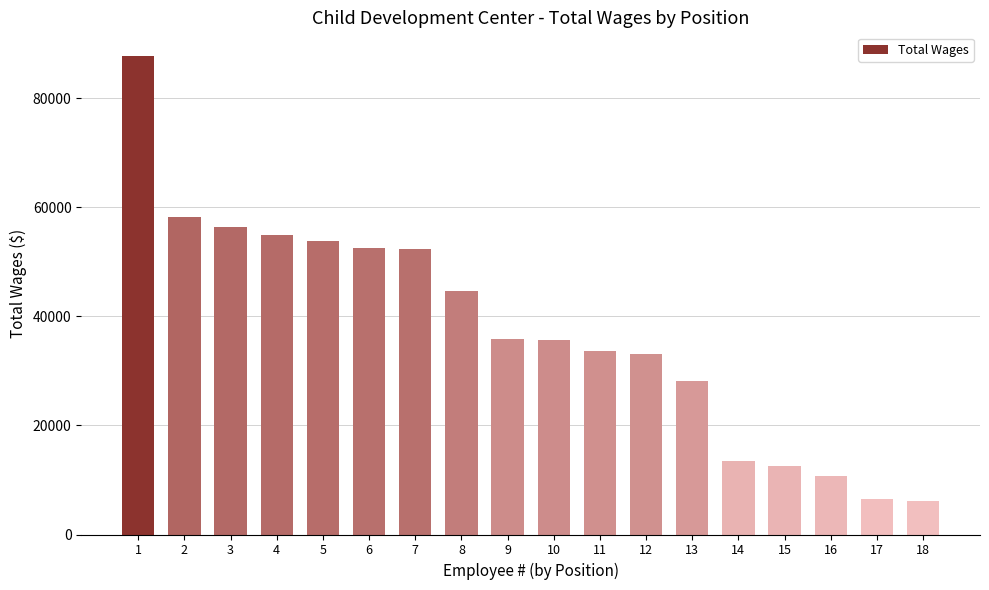

What is the smallest value displayed?

6140